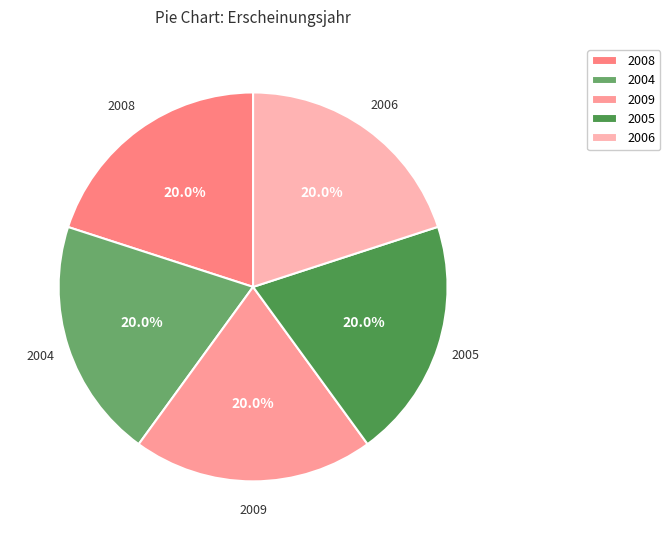

Is there any slice that represents more than half of the pie?

No